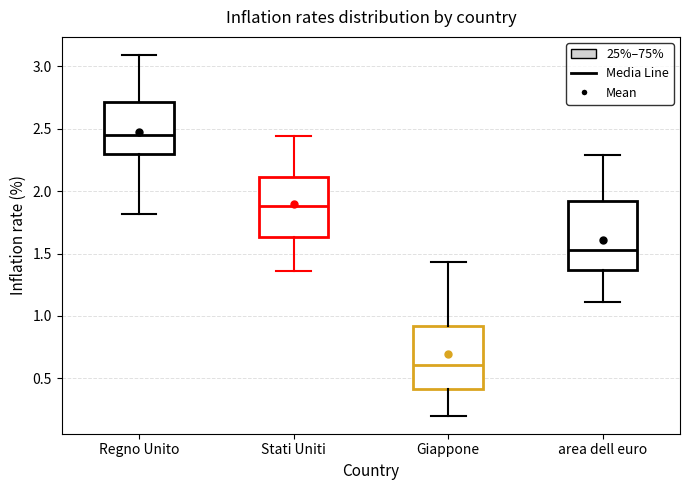

Reading left to right, read every box against the y-axis: the position of its median line, the range the box covers, and the ends of its whiskers. The values are not printed on the chart, so give them approximately, as read against the axis.

Regno Unito: median 2.45, box 2.30 to 2.70, whiskers 1.80 to 3.10
Stati Uniti: median 1.90, box 1.65 to 2.10, whiskers 1.35 to 2.45
Giappone: median 0.60, box 0.40 to 0.90, whiskers 0.20 to 1.45
area dell euro: median 1.55, box 1.35 to 1.90, whiskers 1.10 to 2.30